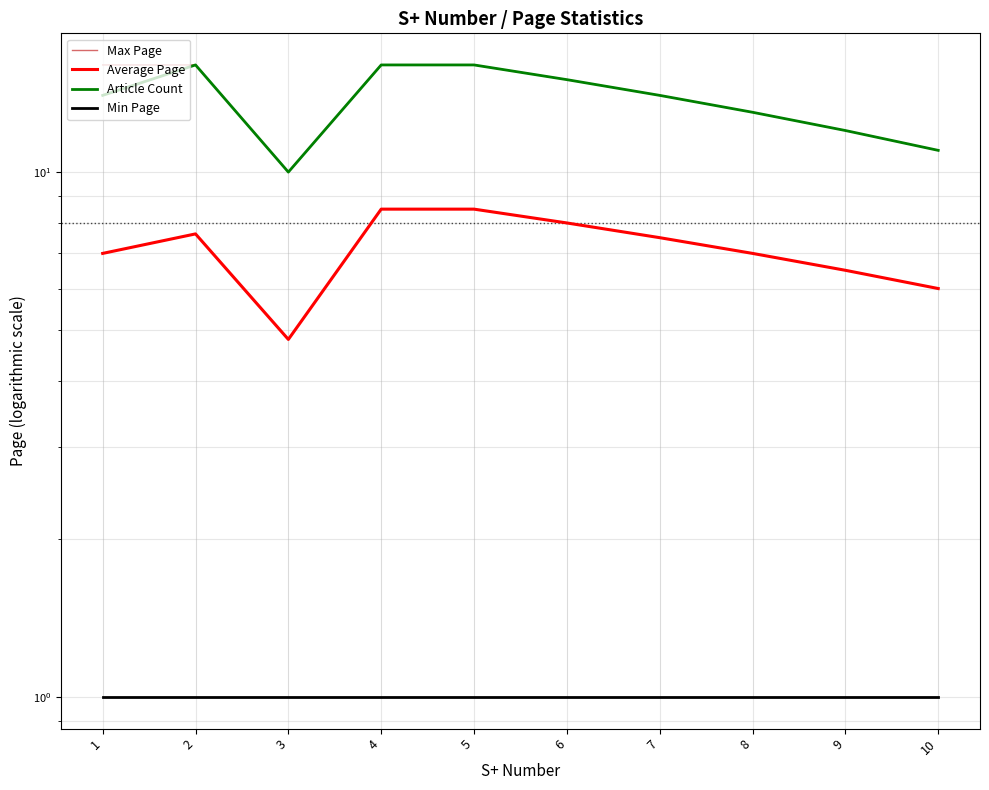

Rank the series at 7 from highest to lowest value.

Max Page, Article Count, Average Page, Min Page